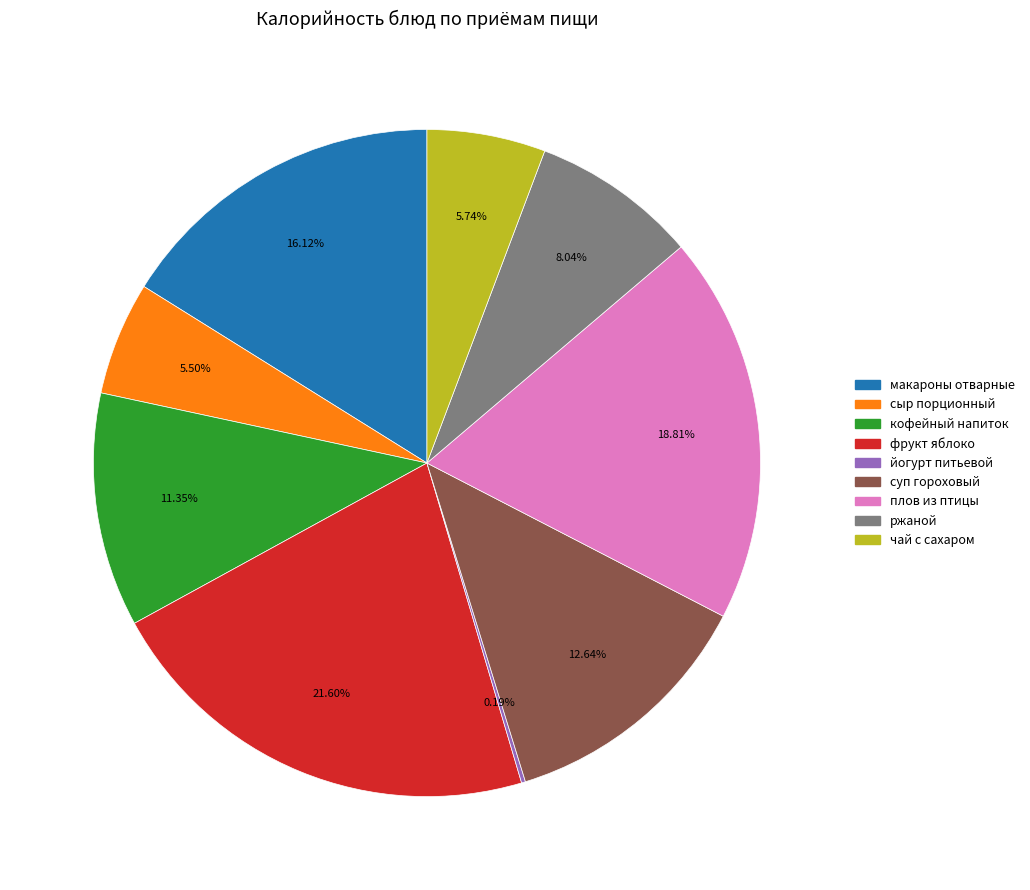

What is the largest slice in the pie chart?

фрукт яблоко